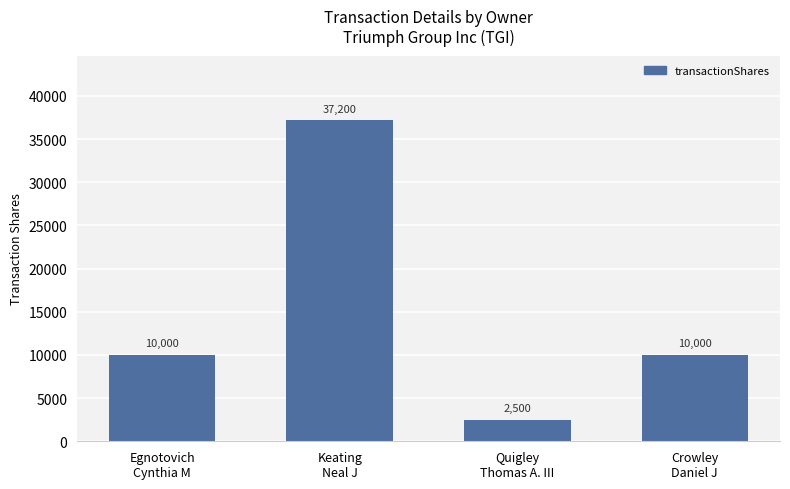

What is the smallest value displayed?

2500